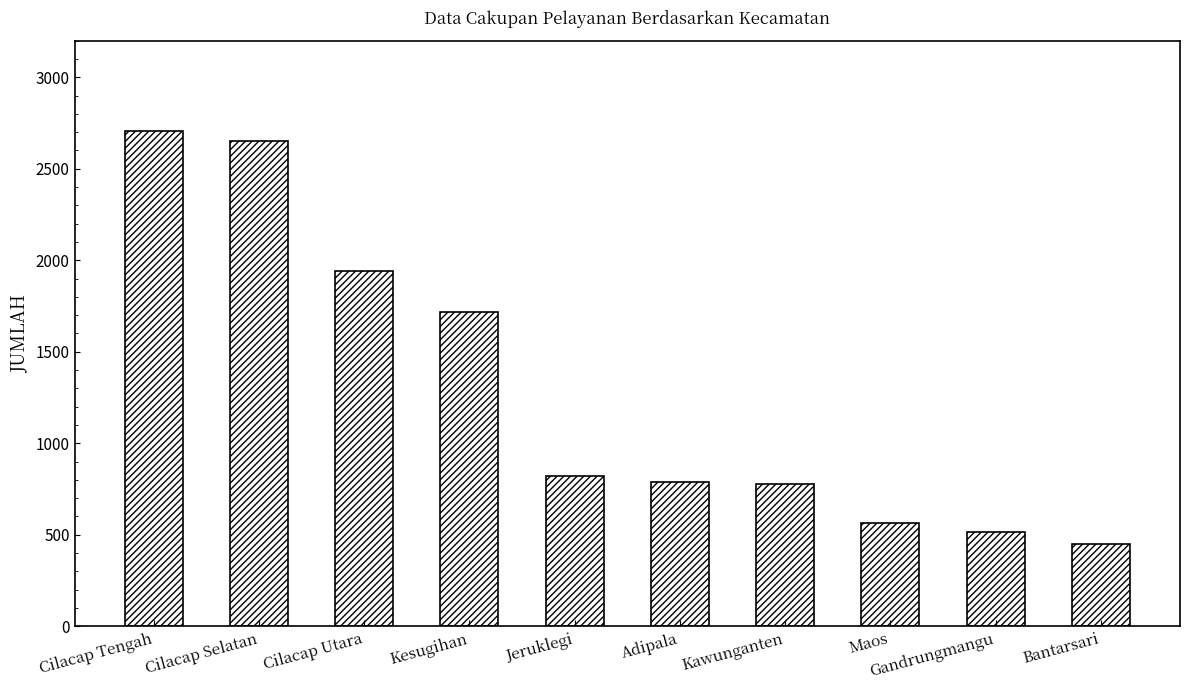

What is the difference between the values at Kesugihan and Adipala?

933